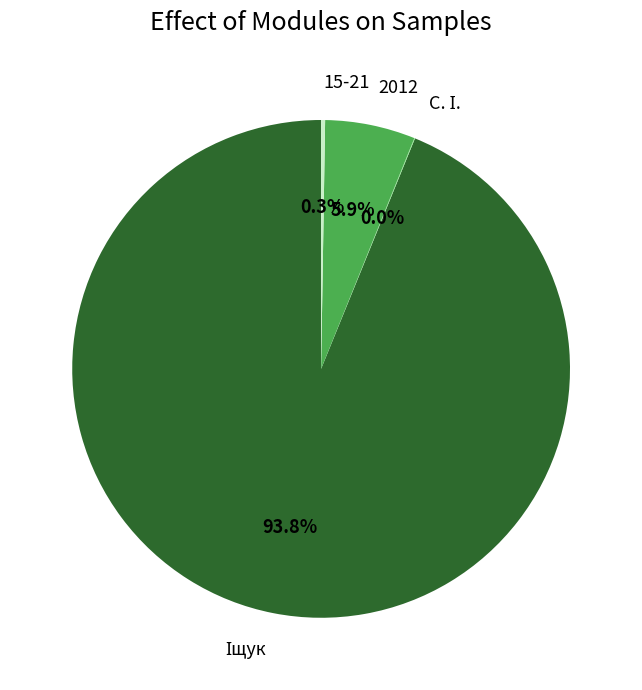

Does any single category account for the majority?

Yes